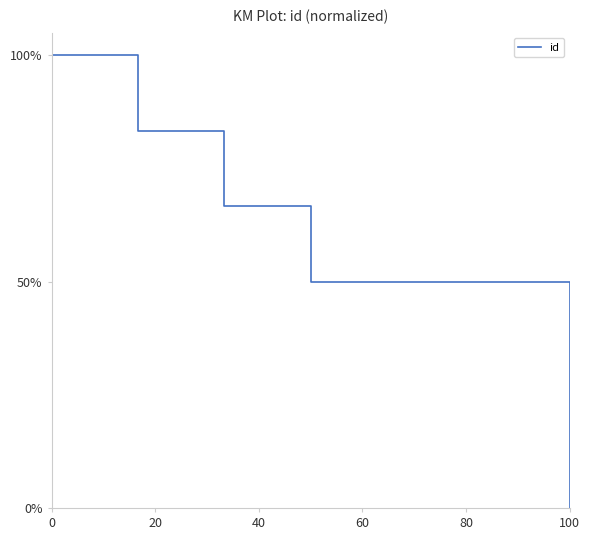

Reading left to right, transcribe all the data shown in this chart.

100.0	100.0	83.3	66.7	50.0	0.0